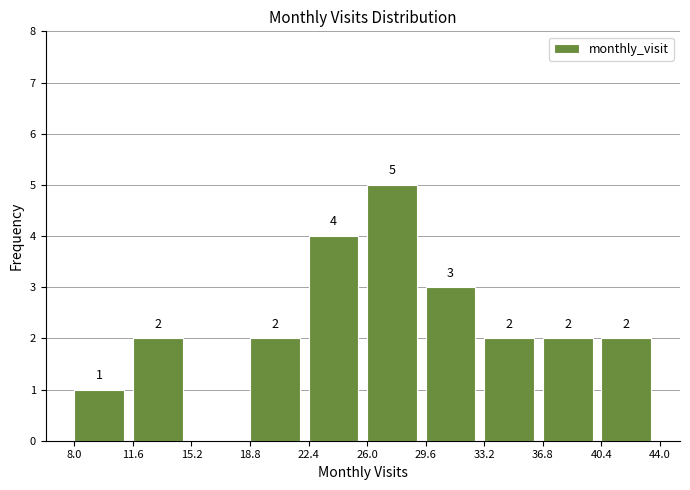

Over which range of the x-axis is the bar tallest?

26.0 to 29.6